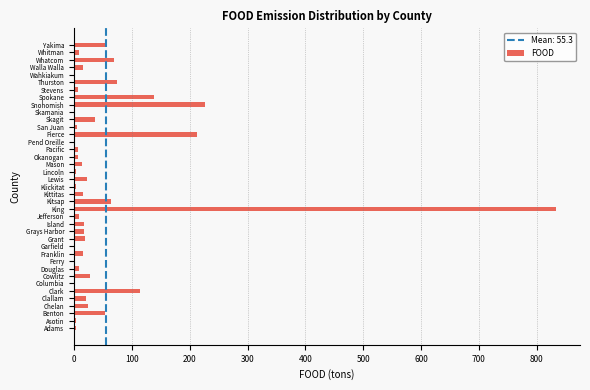

What is the maximum value shown in the chart?

833.2